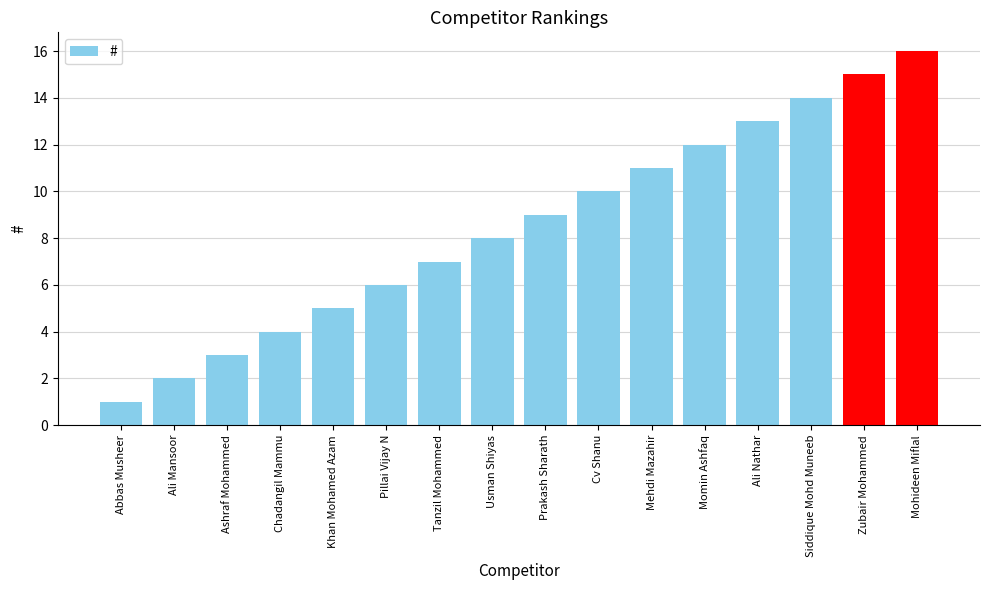

How many bars are there in total?

16